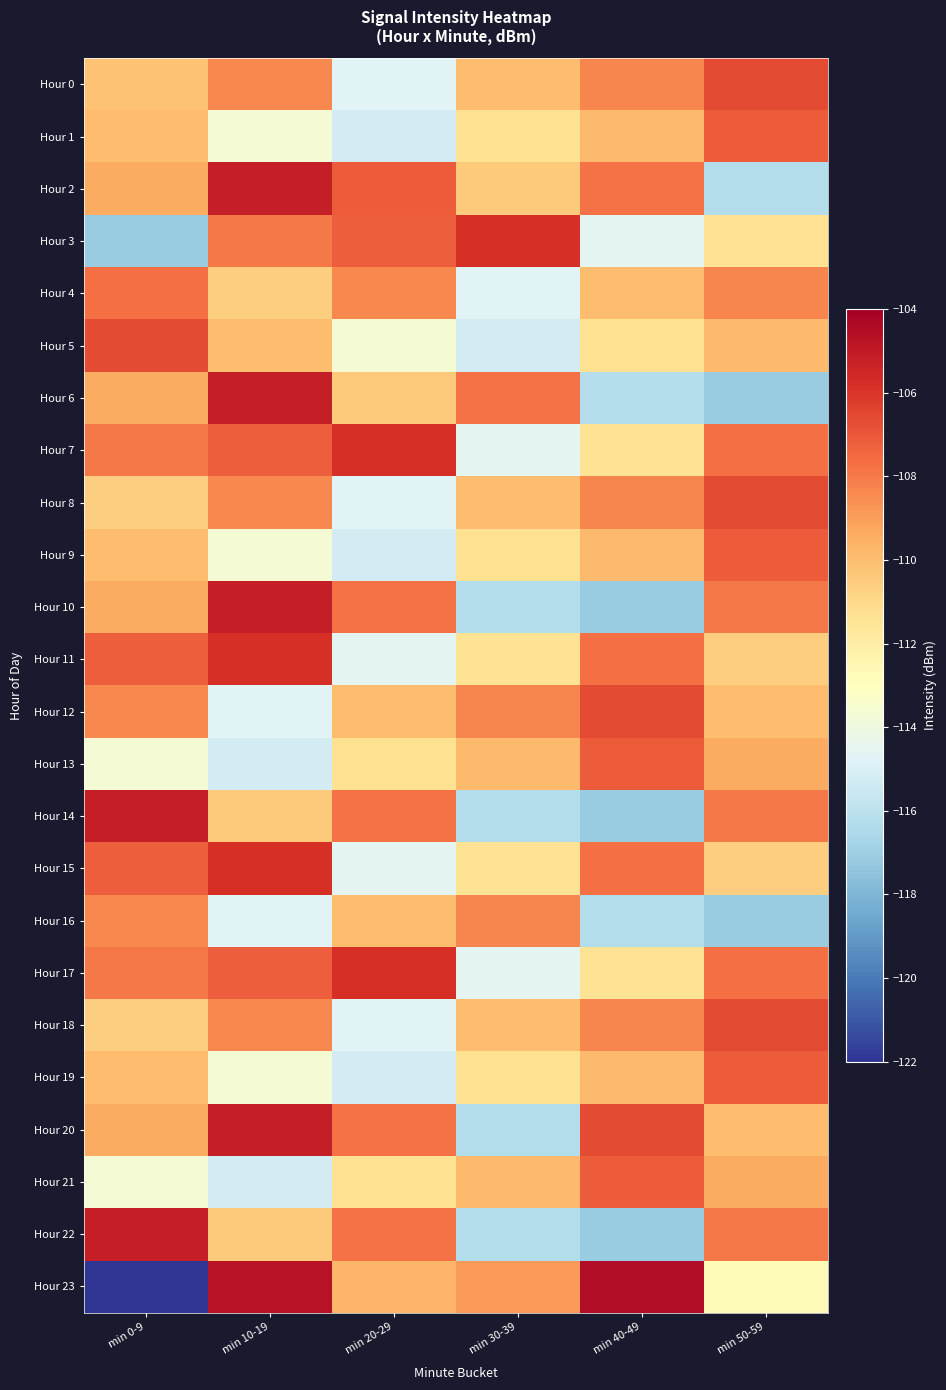

Which series changed the most between min 0-9 and min 50-59?

Hour 23